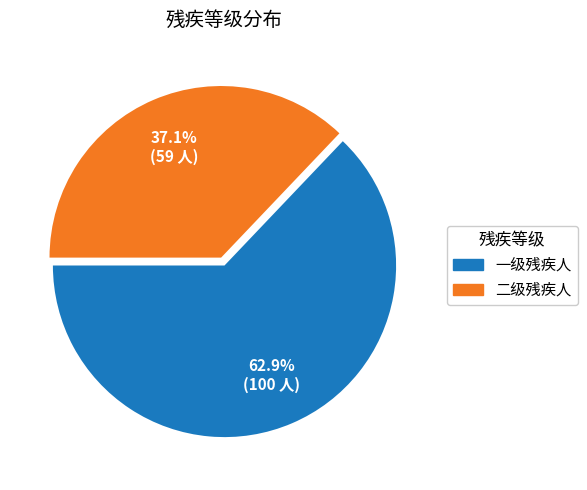

Do 二级残疾人 and 一级残疾人 together represent more than half of the pie?

Yes